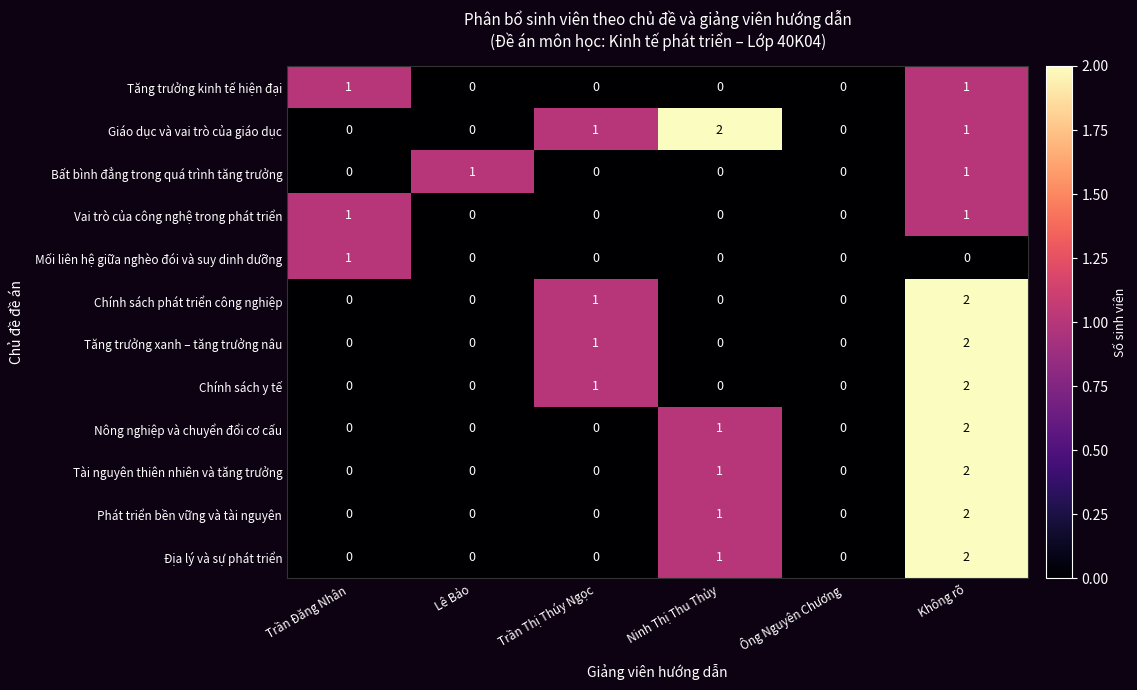

What is the maximum value shown in the chart?

2